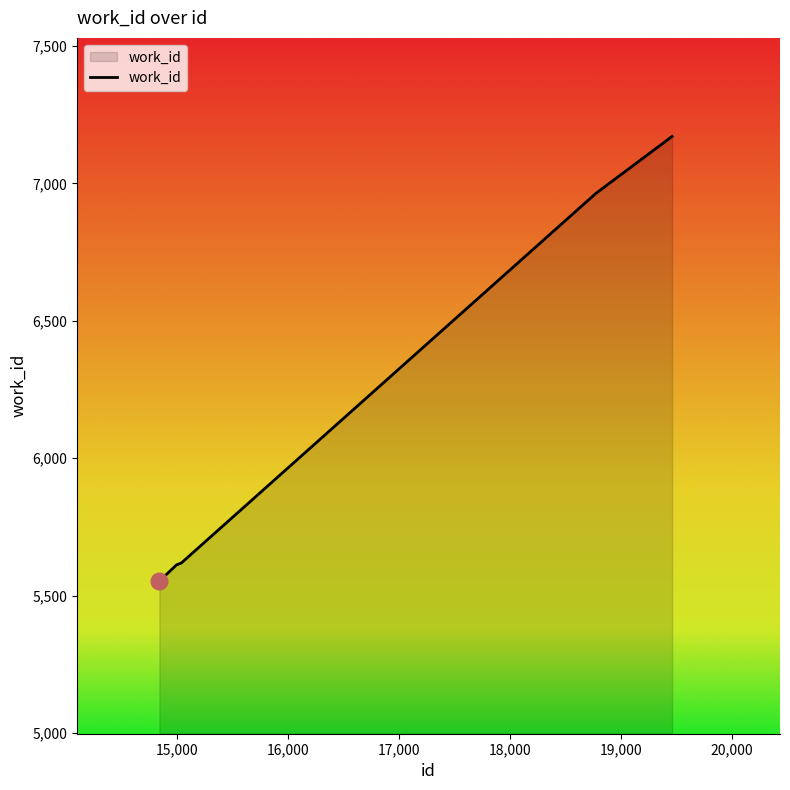

What is the difference between the maximum and second lowest values?

1559